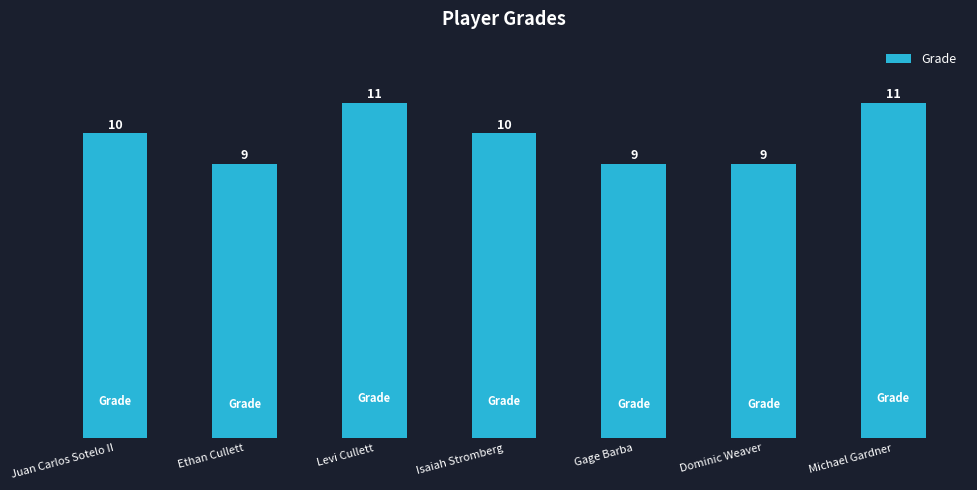

What is the average value?

10